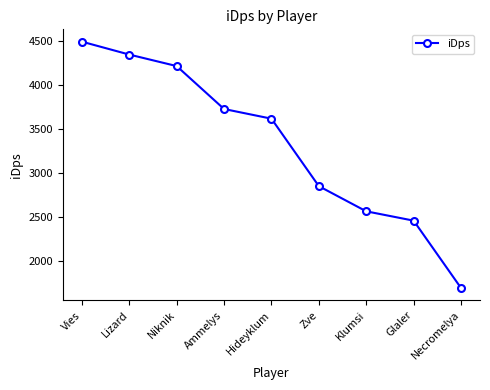

What is the change in value from Hideyklum to Glaler?

-1158.3